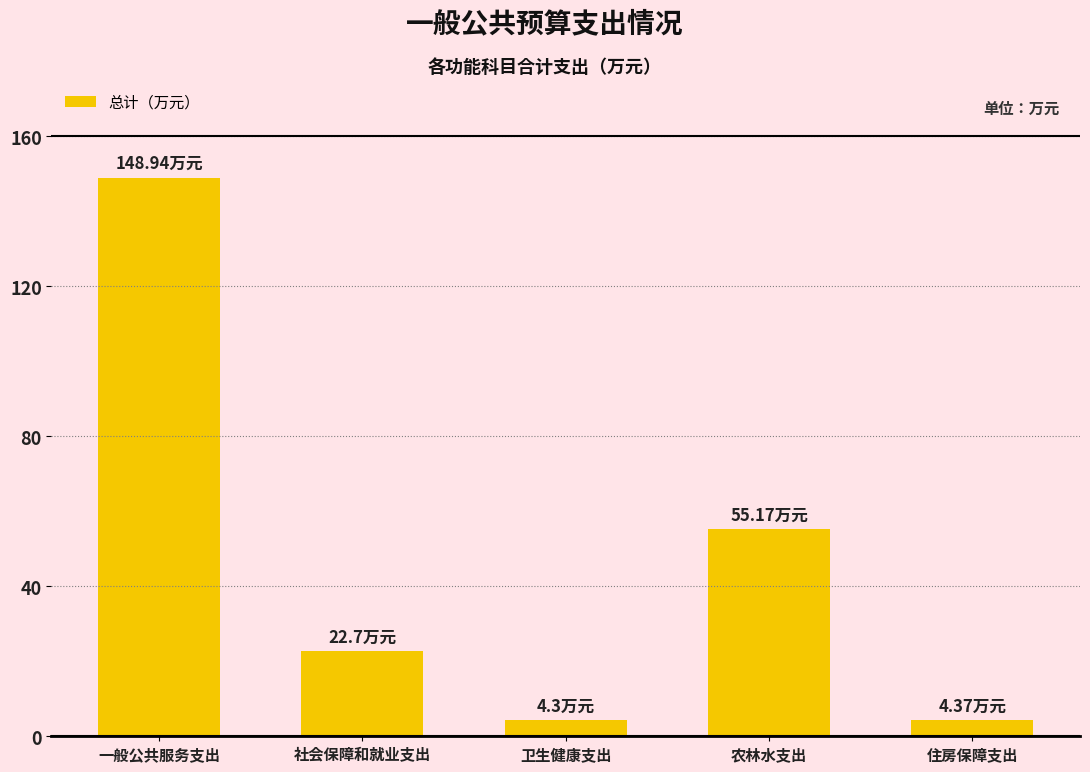

What is the label of the 3rd bar from the right?

卫生健康支出